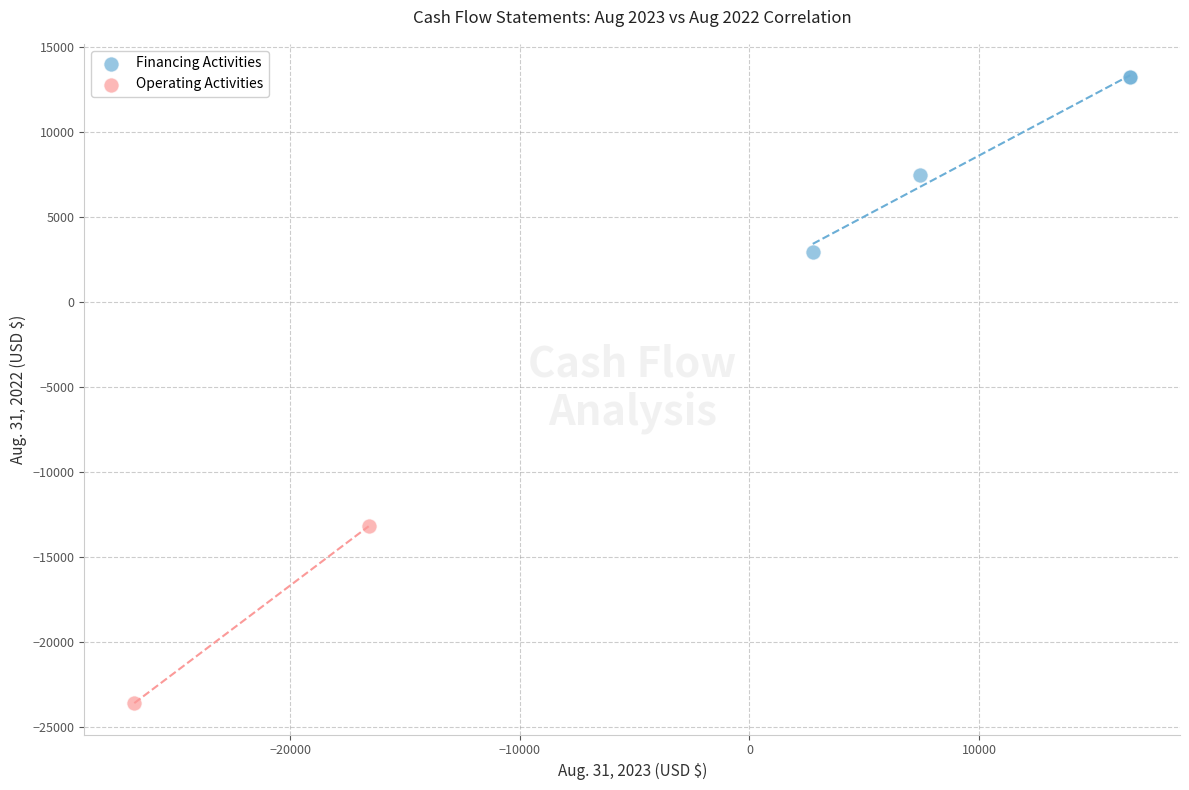

What are all the series names shown in the legend?

Financing Activities, Operating Activities